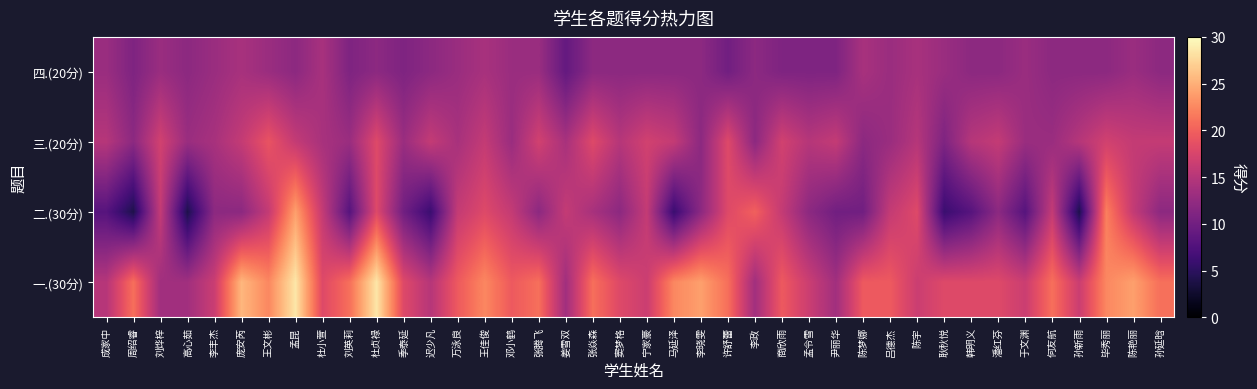

Between 何友航 and 王佳俊, which is larger?

王佳俊